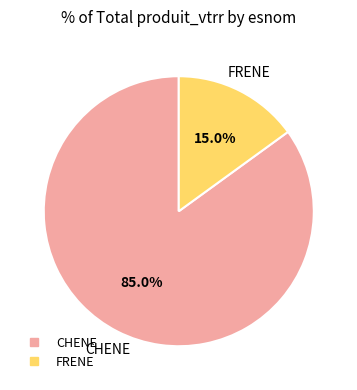

Which slice represents more than half of the pie?

CHENE